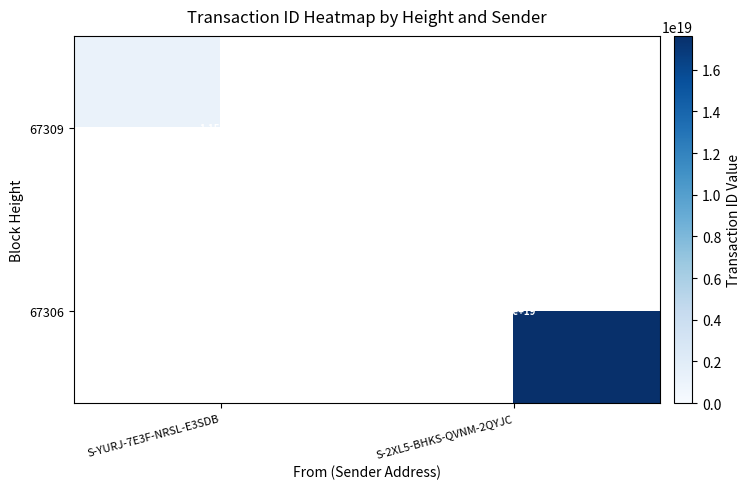

Read the 67309 value at S-YURJ-7E3F-NRSL-E3SDB.

1146352671443751168.0